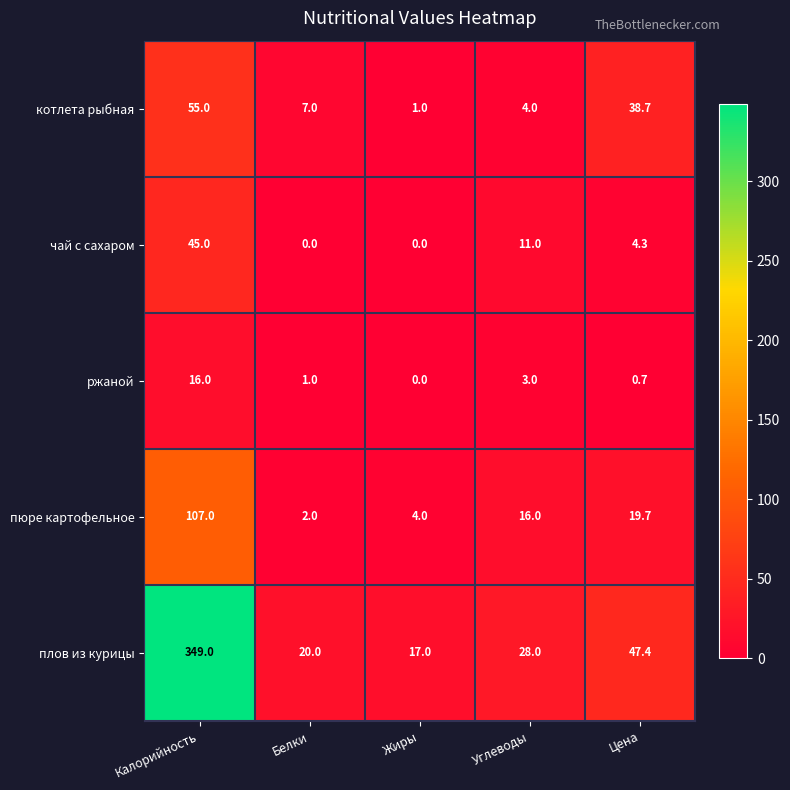

Rank the series at Калорийность from highest to lowest value.

плов из курицы, пюре картофельное, котлета рыбная, чай с сахаром, ржаной